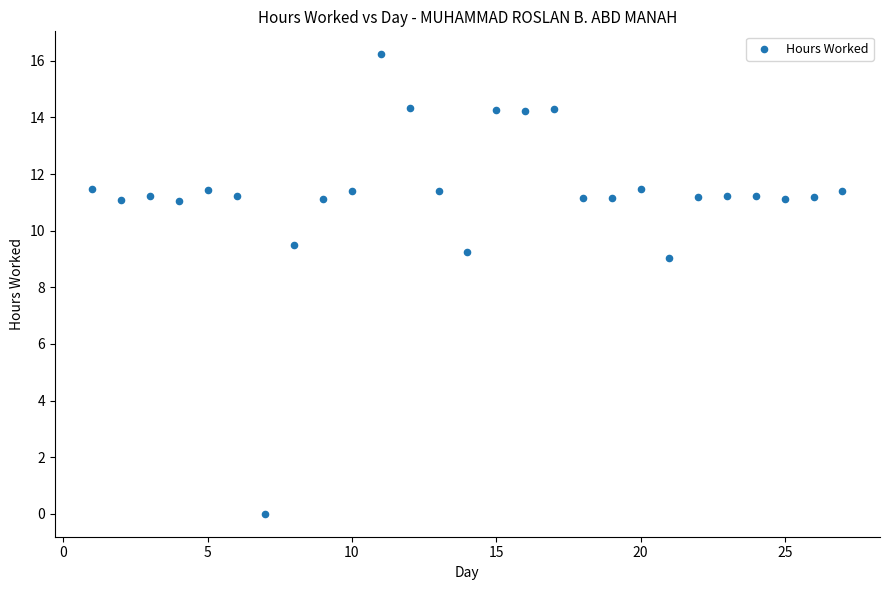

What Y value in the scatter plot is closest to 8?

9.1